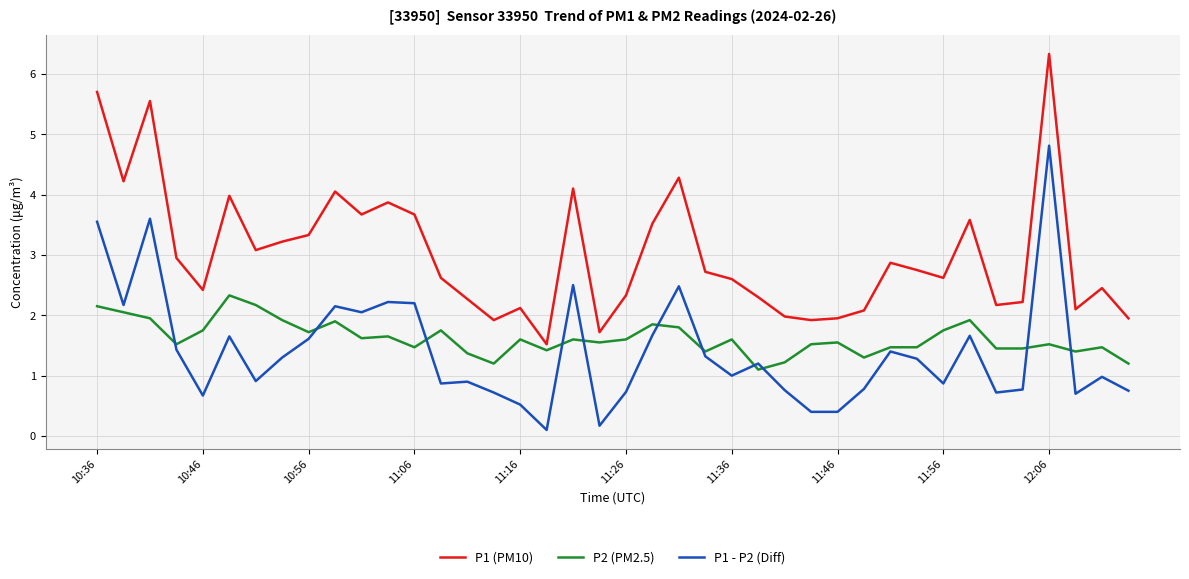

List the series in order of their peak value, highest first.

P1 (PM10), P1 - P2 (Diff), P2 (PM2.5)